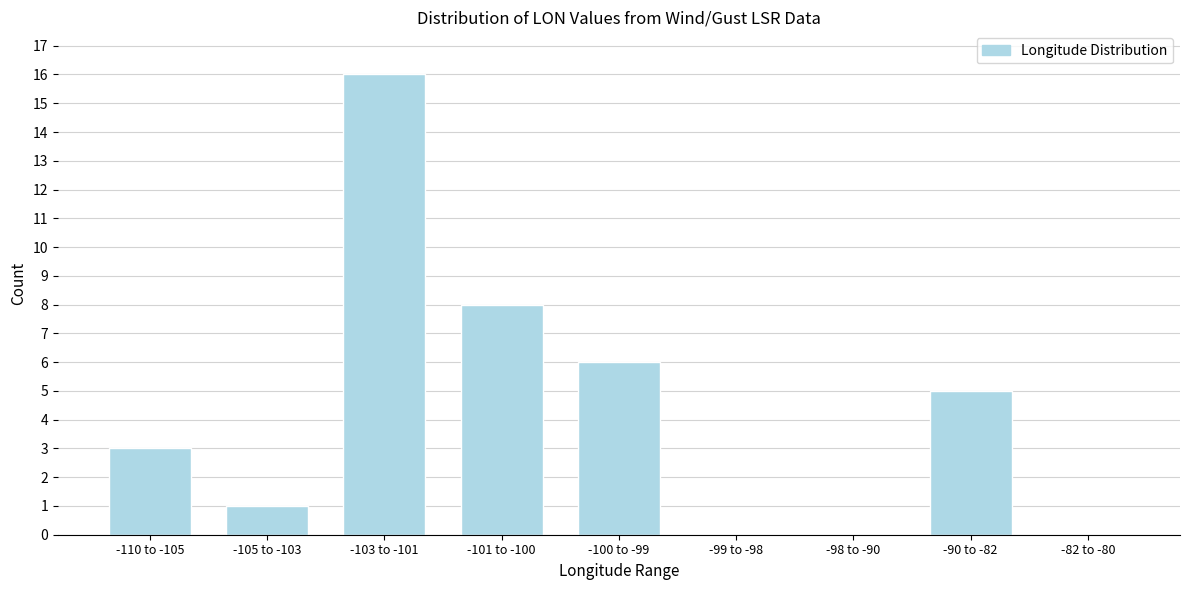

Reading left to right, extract all data points from this chart.

-110 to -105=3	-105 to -103=1	-103 to -101=16	-101 to -100=8	-100 to -99=6	-99 to -98=0	-98 to -90=0	-90 to -82=5	-82 to -80=0